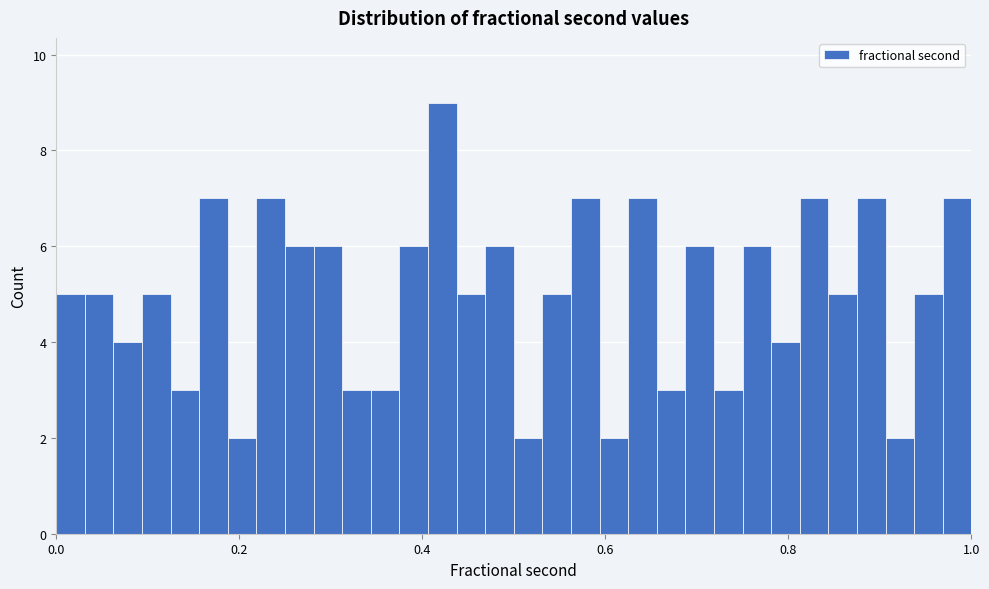

Read against the x-axis, roughly where is the centre of the tallest bar?

0.42